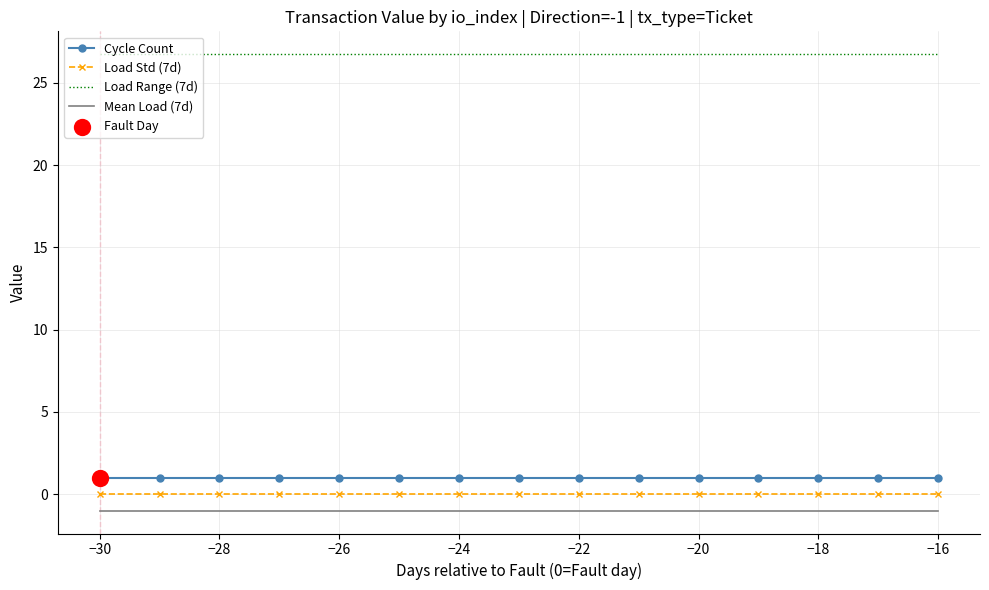

Which series has the largest total across all categories?

Load Range (7d)